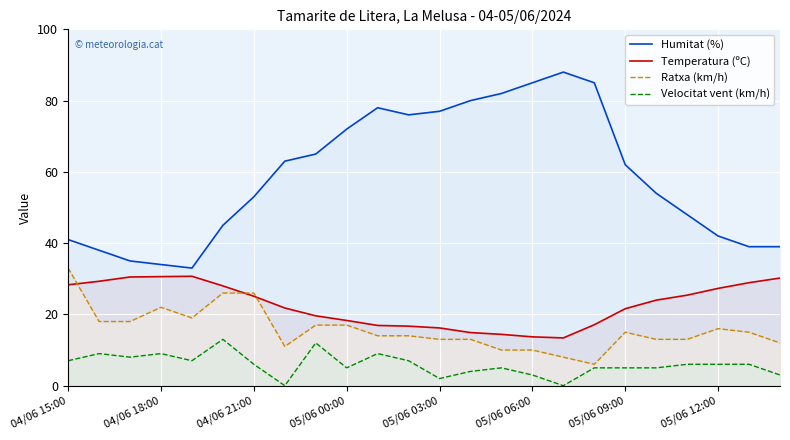

True or false: Velocitat vent (km/h) and Humitat (%) intersect in this chart.

False